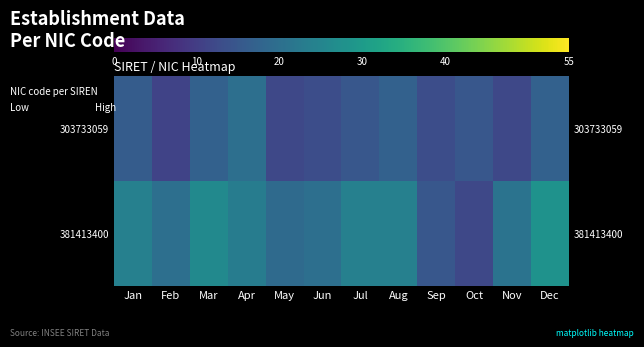

Which series has the largest range (max minus min)?

381413400